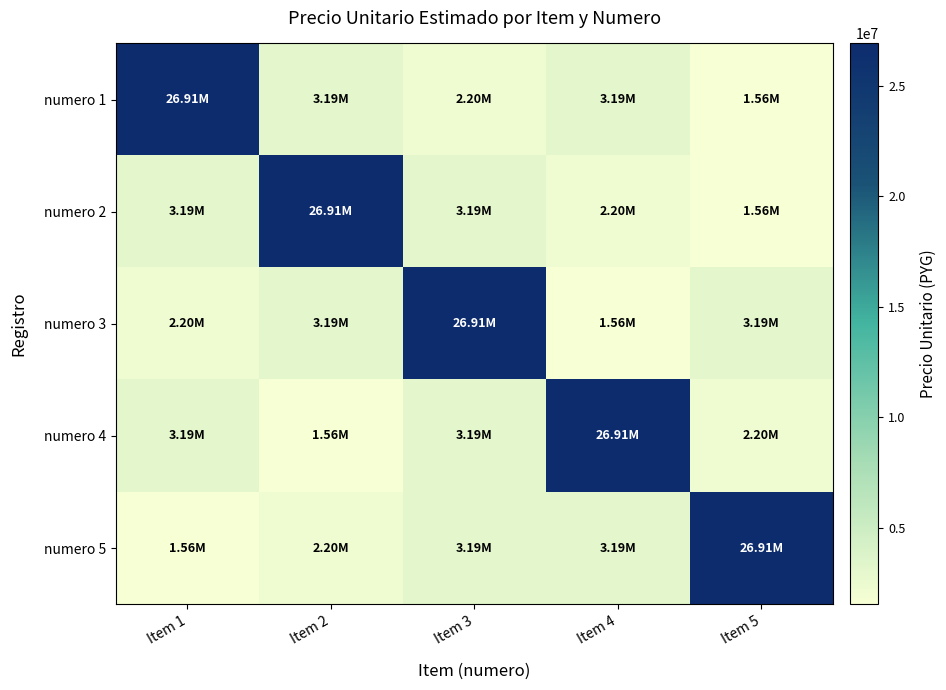

How many distinct data groups are displayed?

5